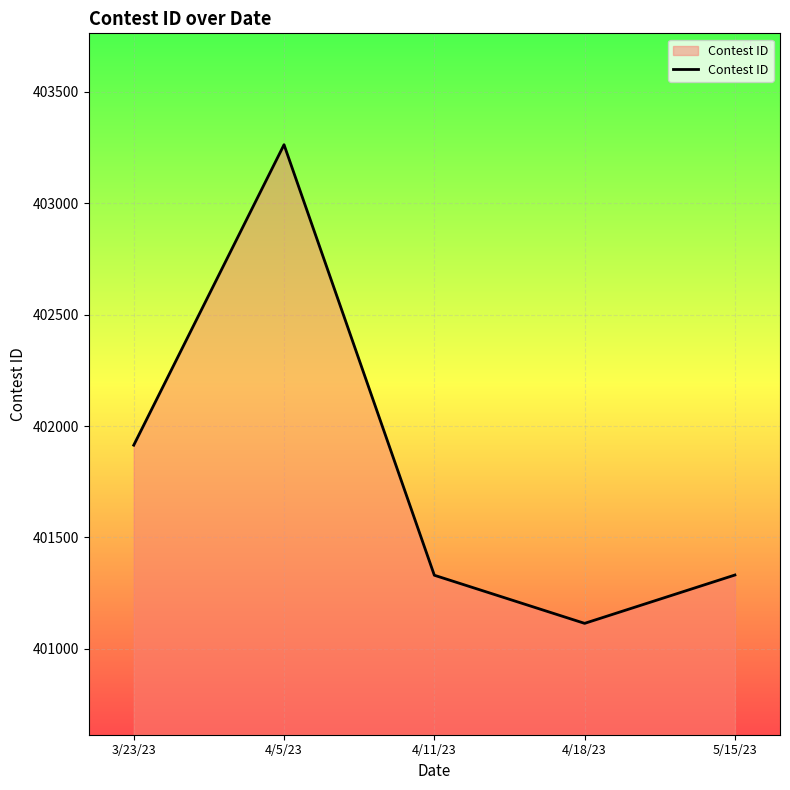

Where is the first local minimum?

4/18/23